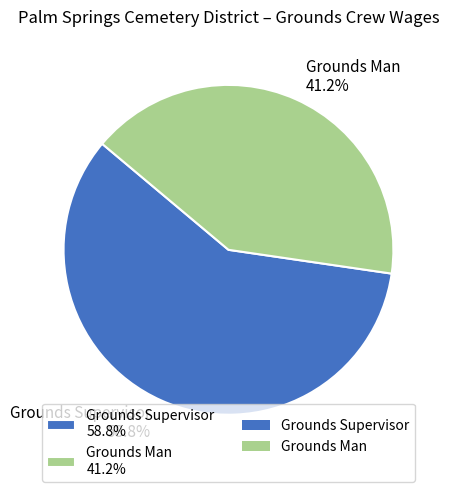

What is the ratio of the value at Grounds Man to the value at Grounds Supervisor?

0.7